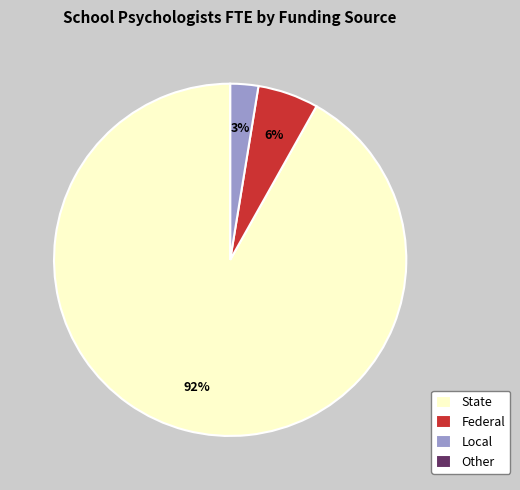

What is the ratio of the value at Local to the value at Federal?

0.5